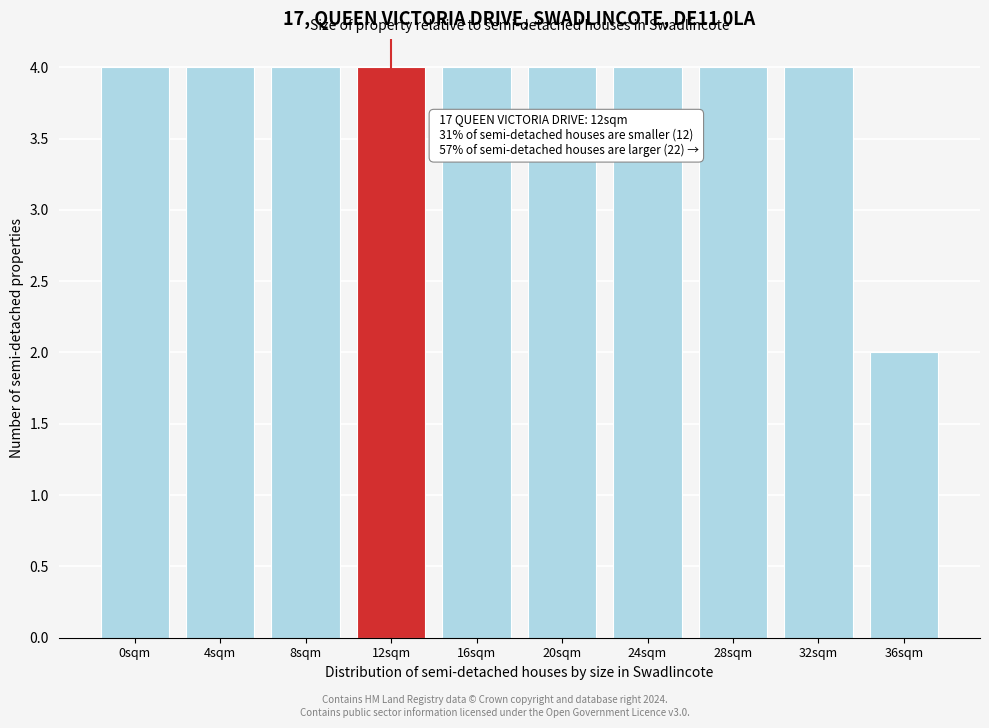

Reading left to right, extract all data points from this chart.

4	4	4	4	4	4	4	4	4	2